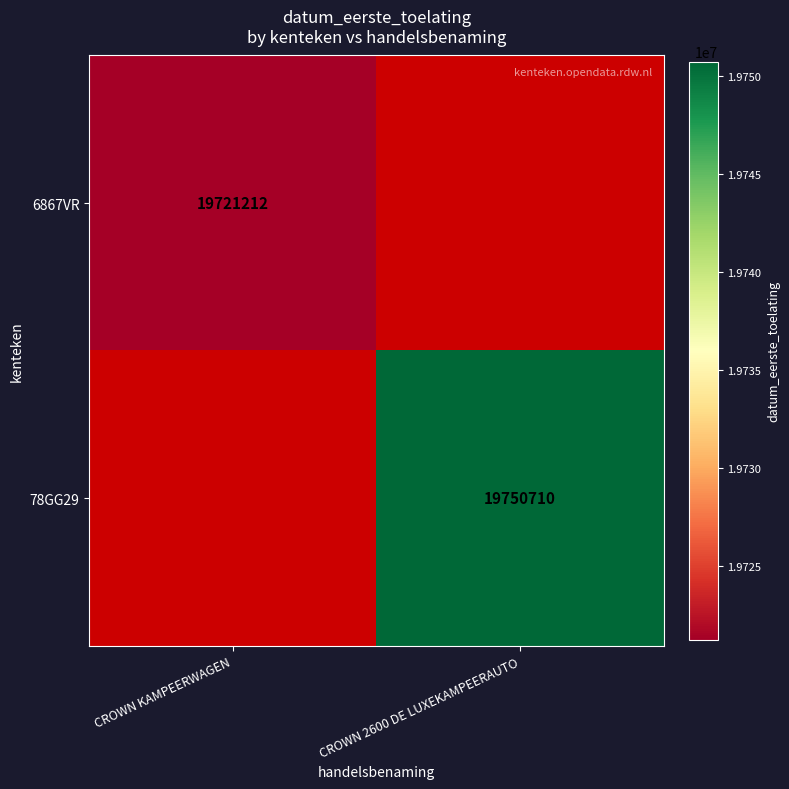

The 78GG29 series shows 29679865.8 at CROWN 2600 DE LUXEKAMPEERAUTO. True or false?

False